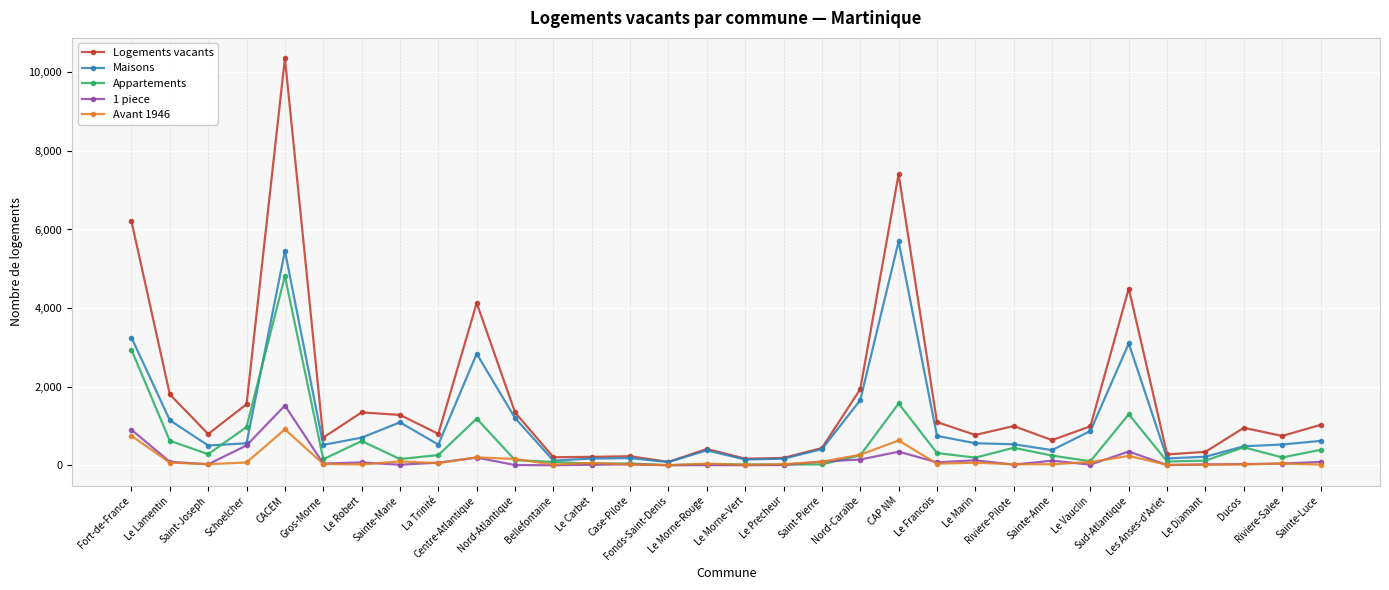

What position from the right is CAP NM?

12